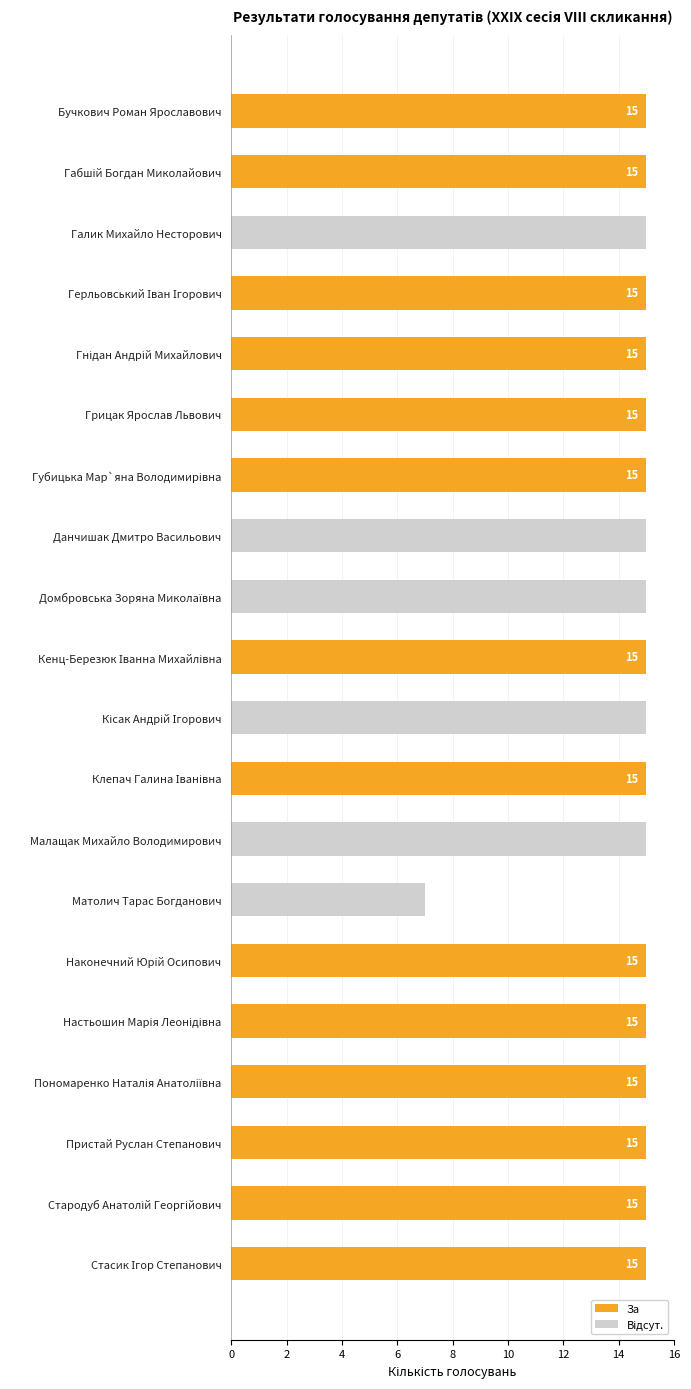

What is the highest value of the За series?

15